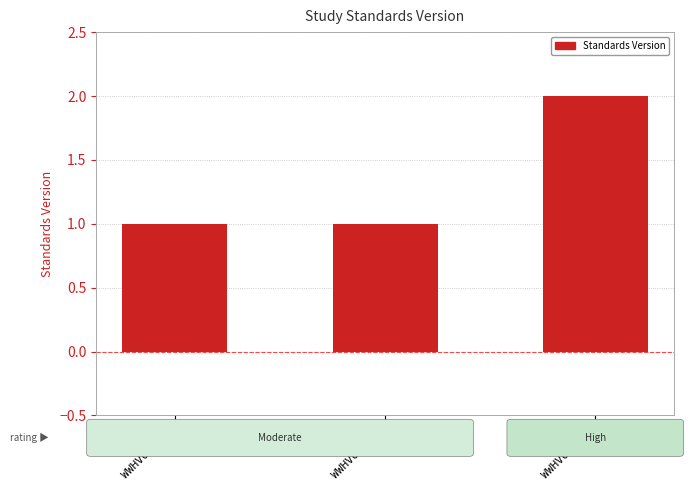

Which has a higher value, WWHV094490 or WWHV037119?

WWHV094490